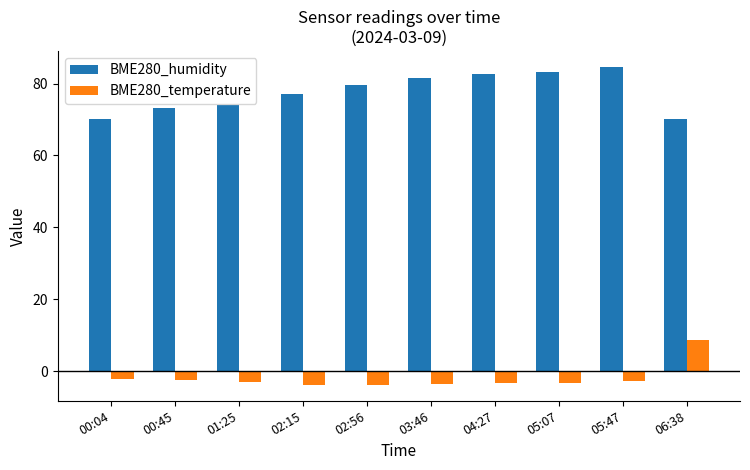

Is it true that BME280_humidity equals 140.6 at 04:27?

False